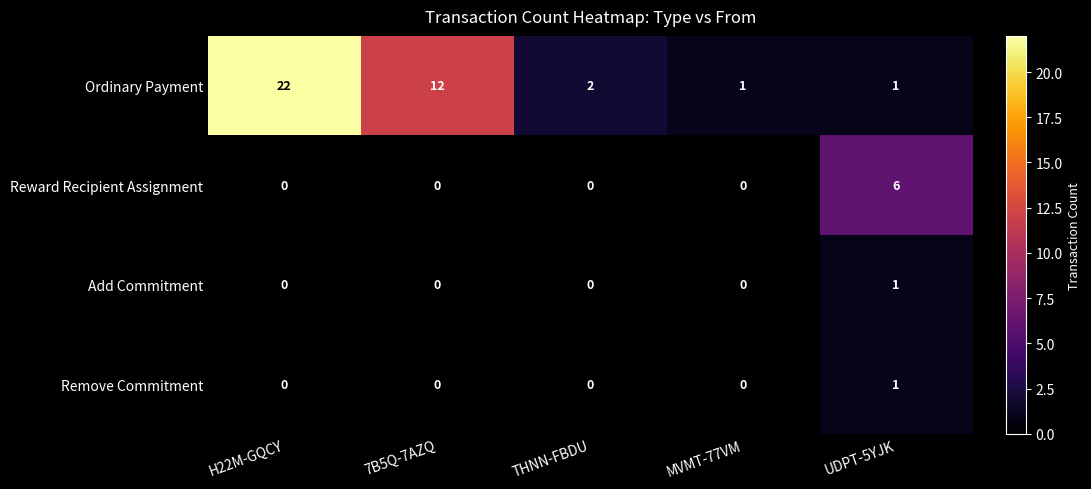

The Ordinary Payment series shows 22 at H22M-GQCY. True or false?

True